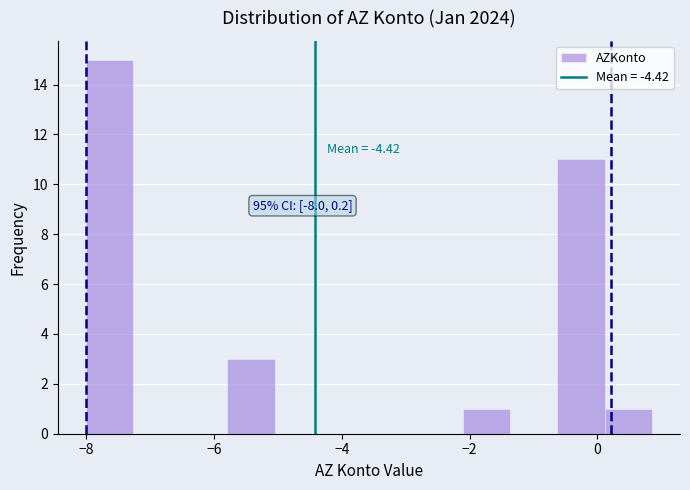

Read against the x-axis, roughly where is the centre of the tallest bar?

-7.6